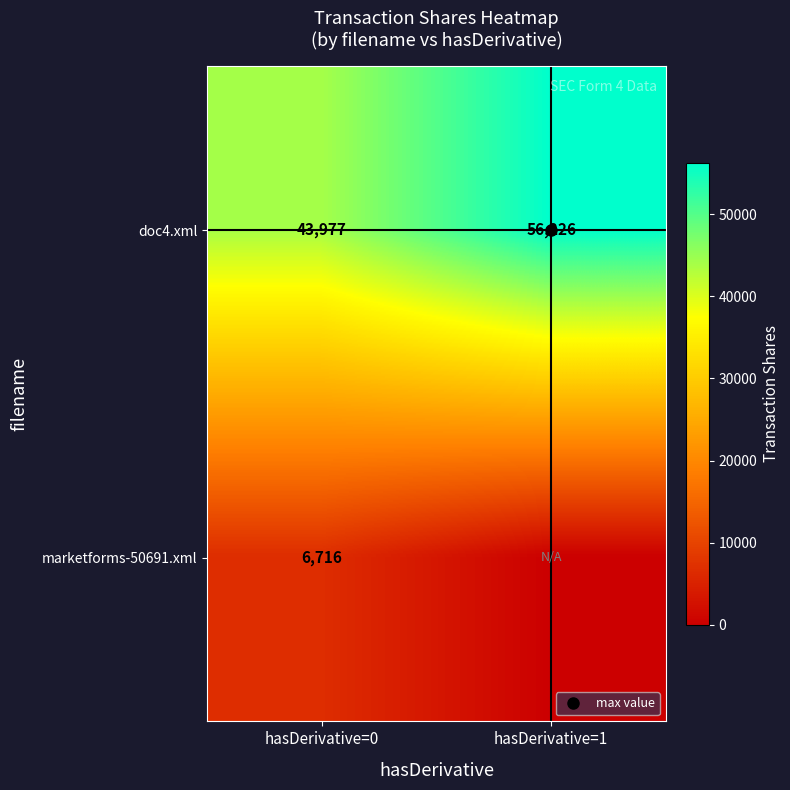

What is the difference between the highest and lowest values at hasDerivative=1?

56226